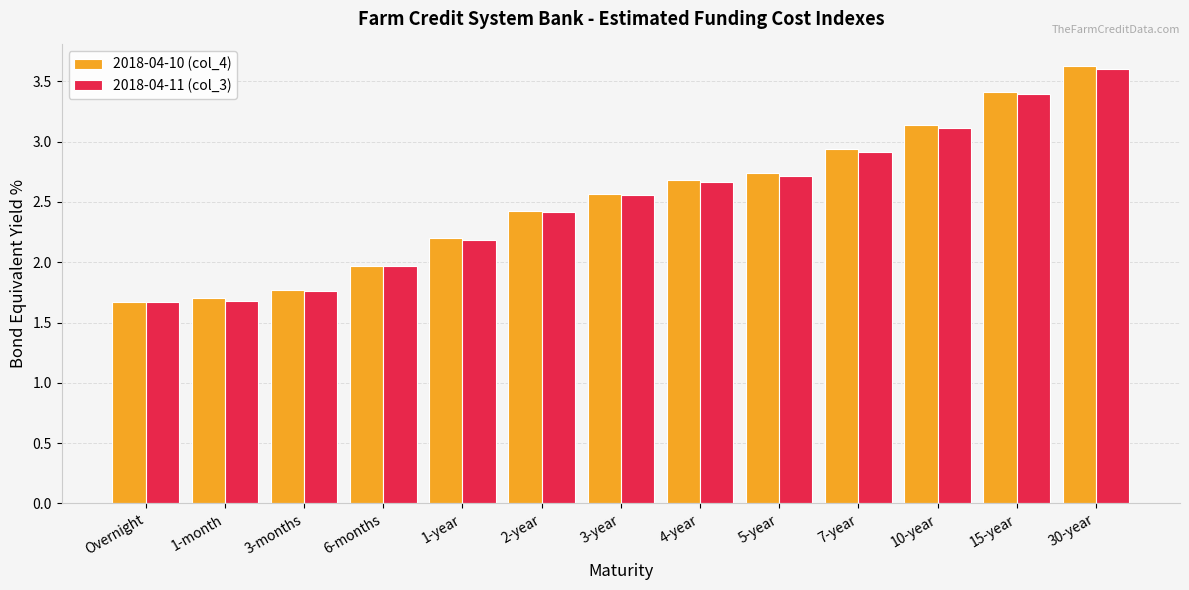

Is the value of 2018-04-11 (col_3) at 30-year greater than the value of 2018-04-10 (col_4) at 1-month?

Yes